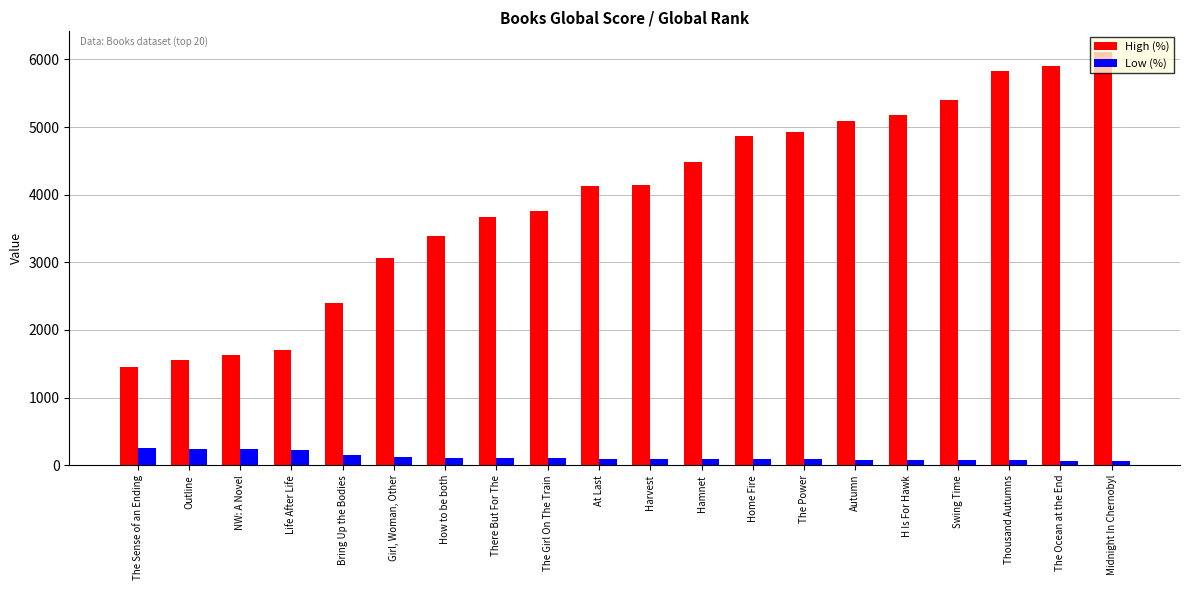

At how many categories does at least one series exceed 2018?

16